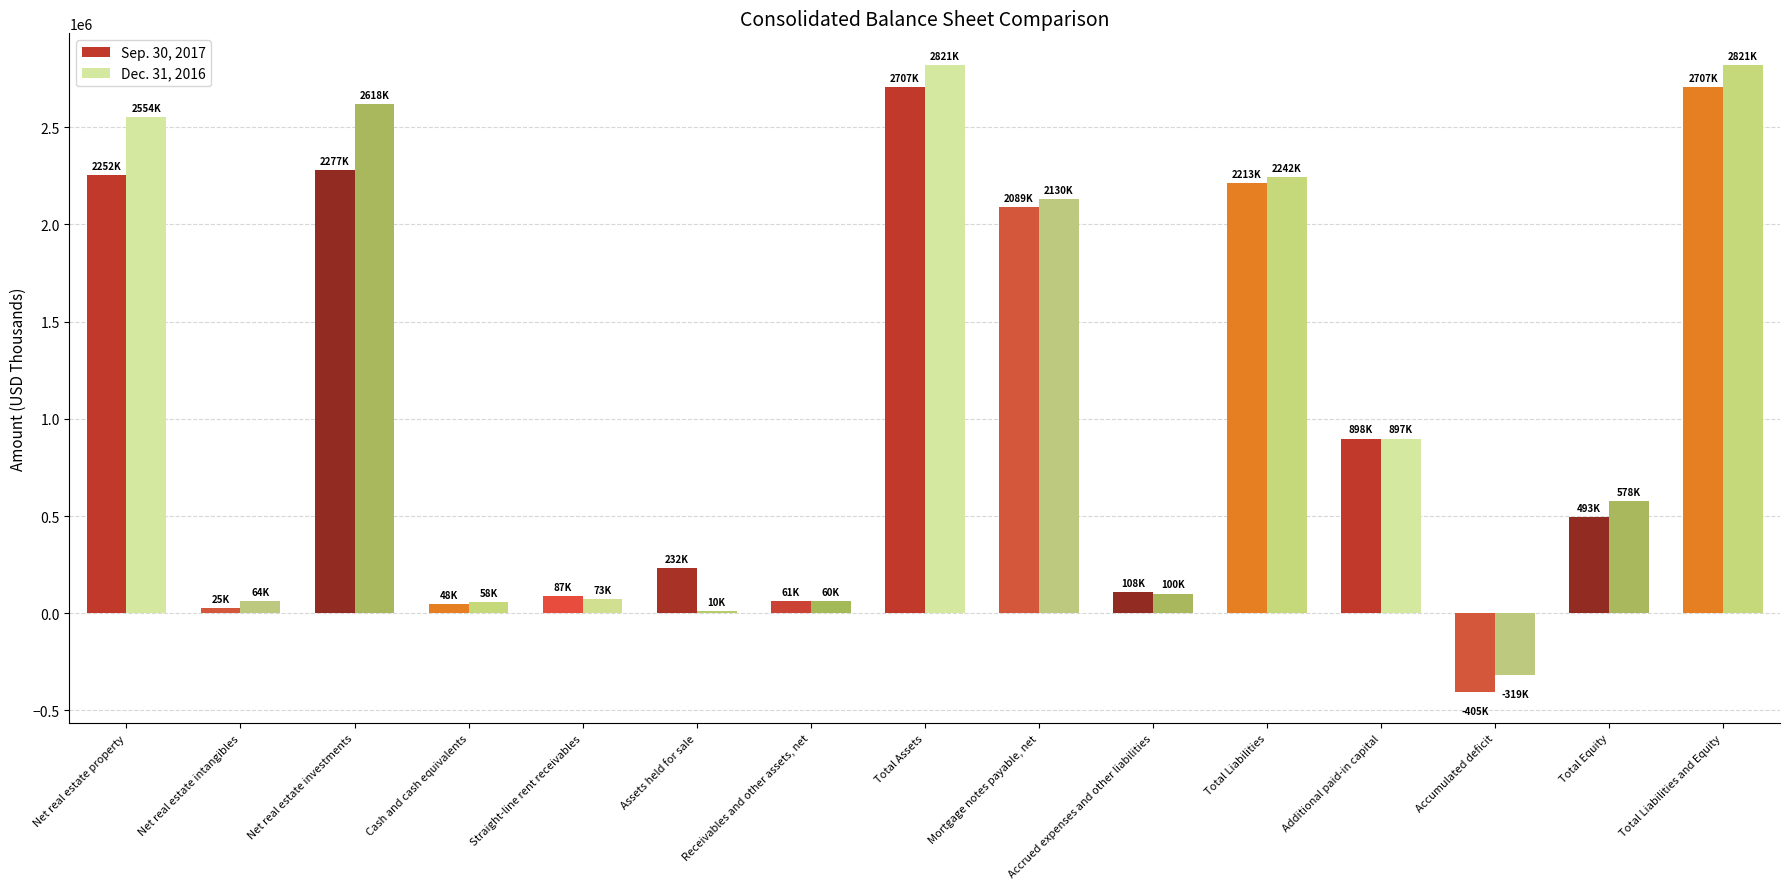

What is the difference between the maximum and minimum values in the Sep. 30, 2017 series?

3112247